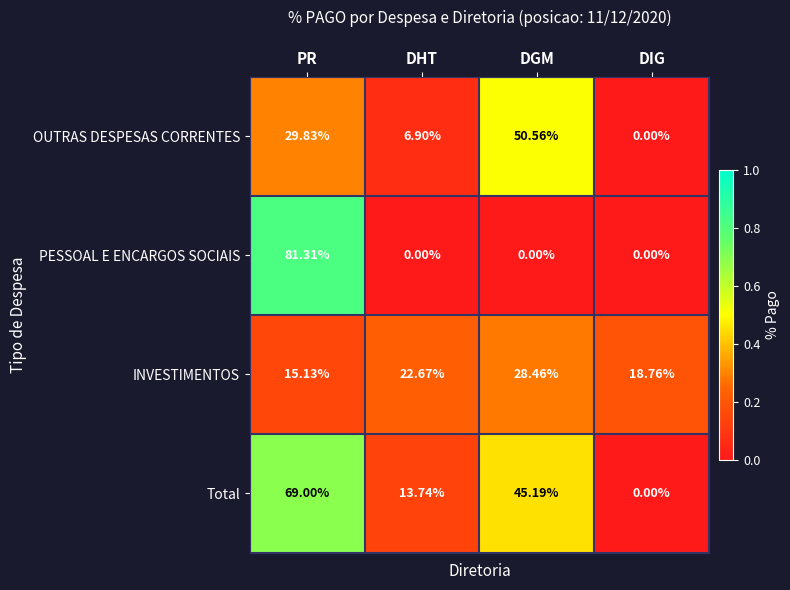

How many data points does each series have?

4